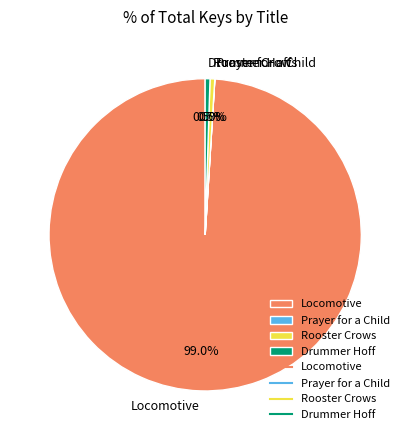

Does Rooster Crows account for over 50% of the chart?

No